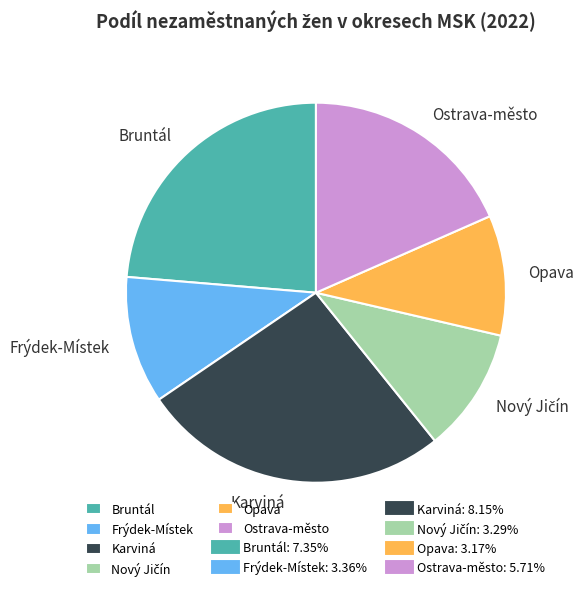

Which has a higher value, Ostrava-město or Bruntál?

Bruntál